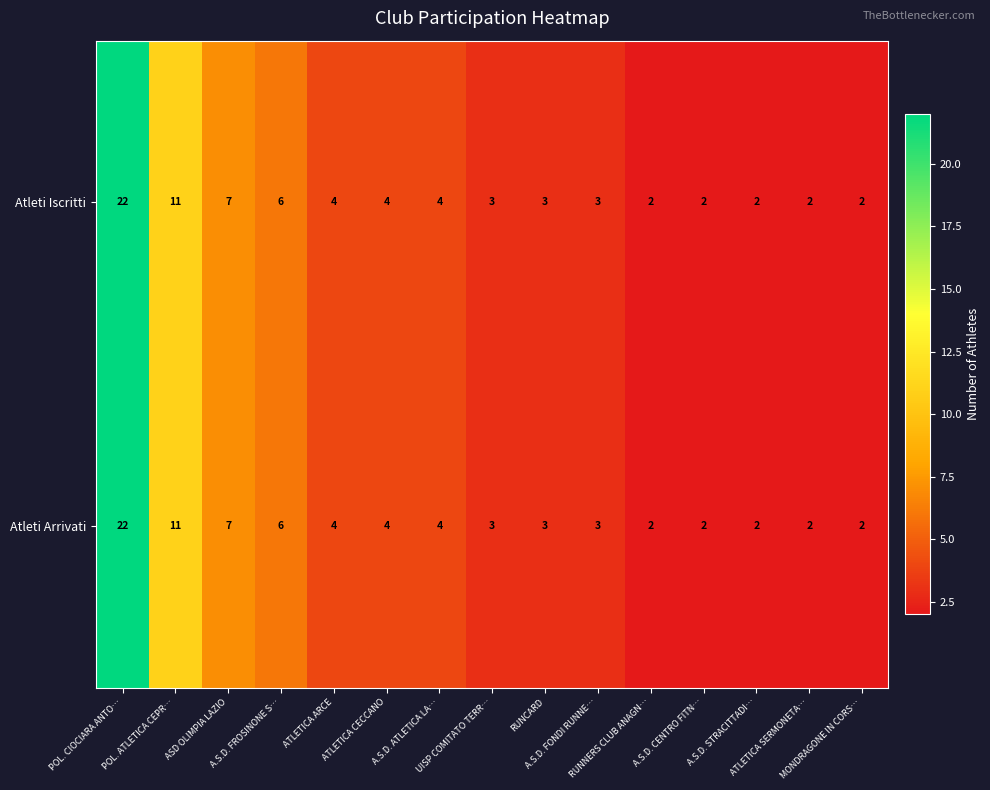

What is the highest value of the Atleti Iscritti series?

22